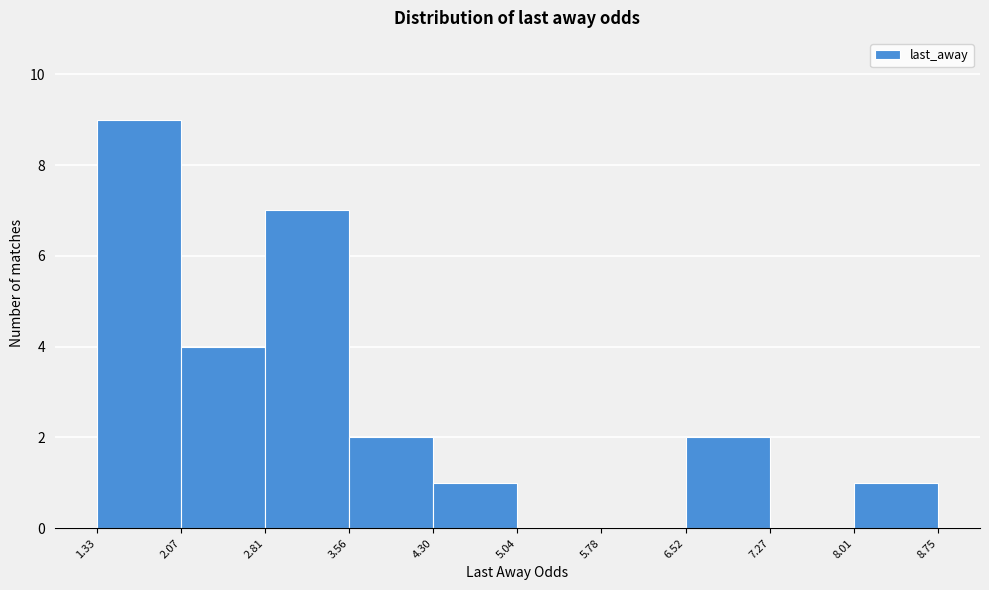

Which range on the x-axis has the tallest bar?

1.33 to 2.07